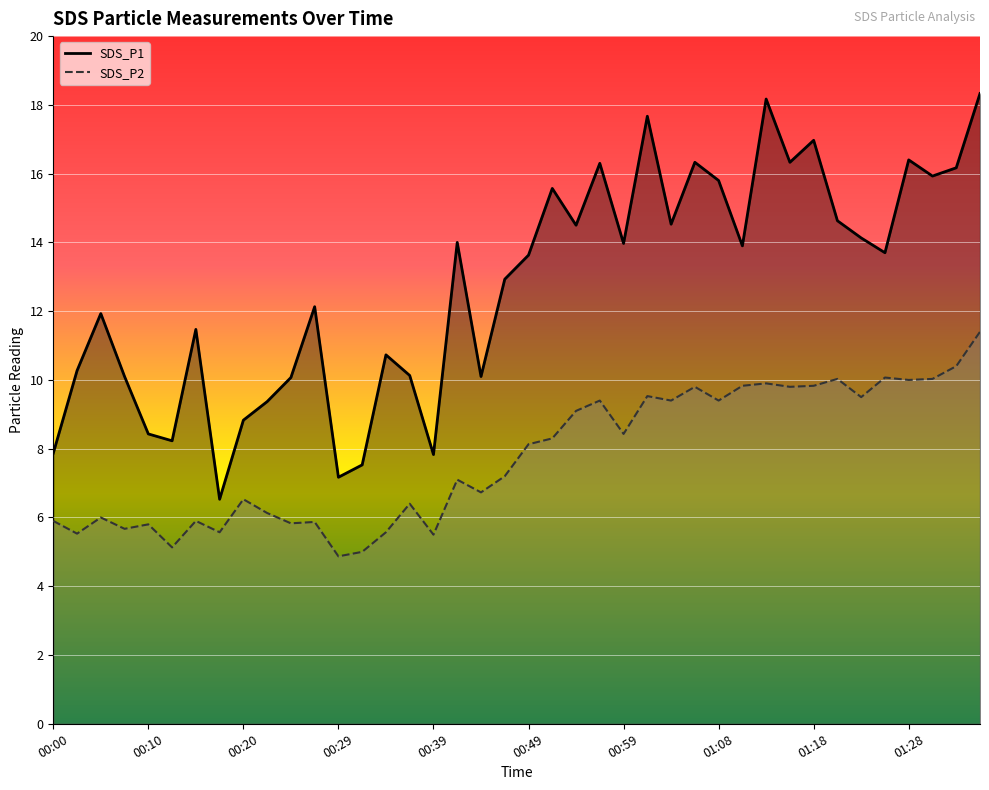

True or false: SDS_P2 and SDS_P1 intersect in this chart.

False